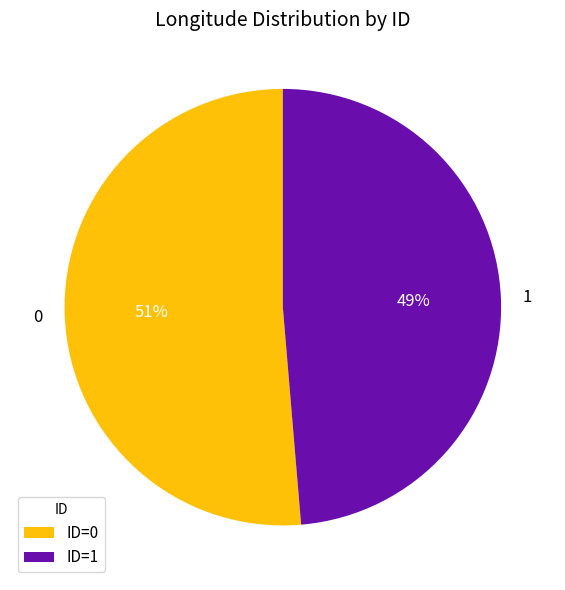

Rank the categories by value from highest to lowest.

0, 1